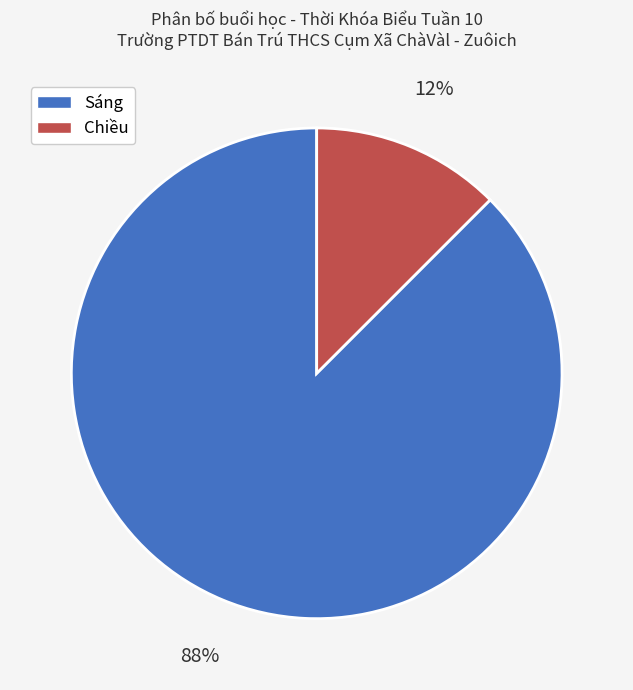

Does any single category account for the majority?

Yes